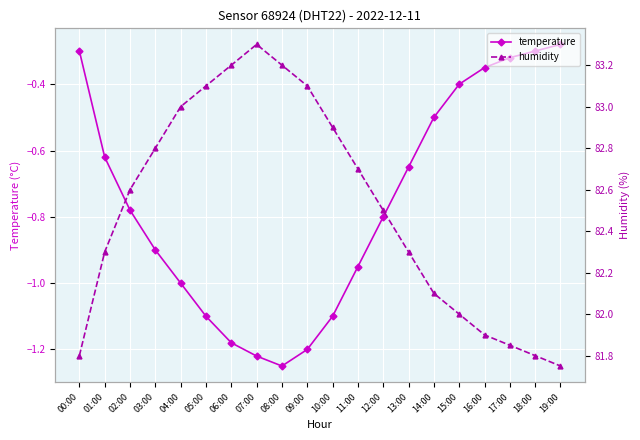

True or false: temperature has a value of -0.8 at 12:00.

True